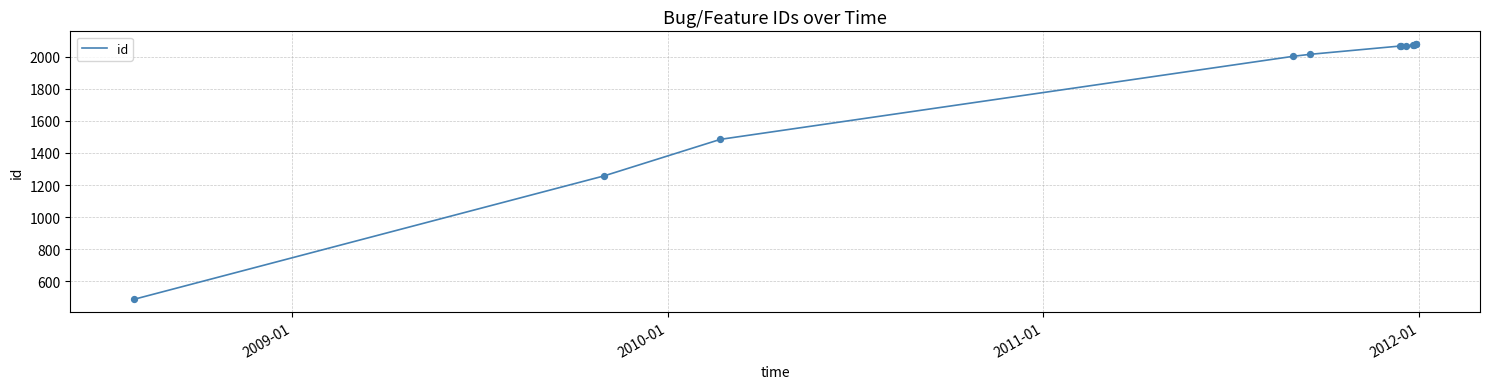

What is the smallest value displayed?

488